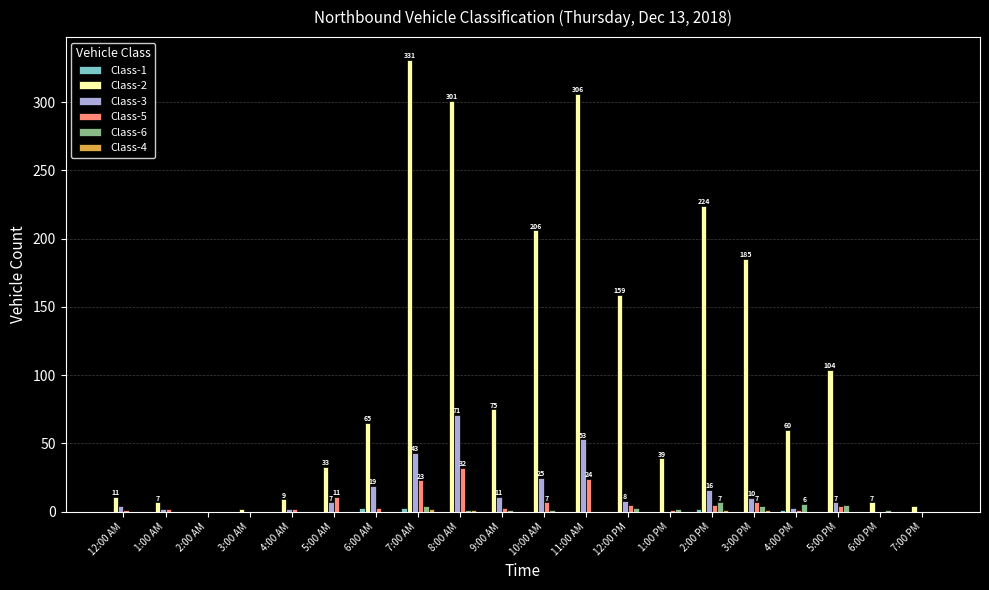

Is the value of Class-2 at 2:00 PM greater than the value of Class-6 at 6:00 AM?

Yes